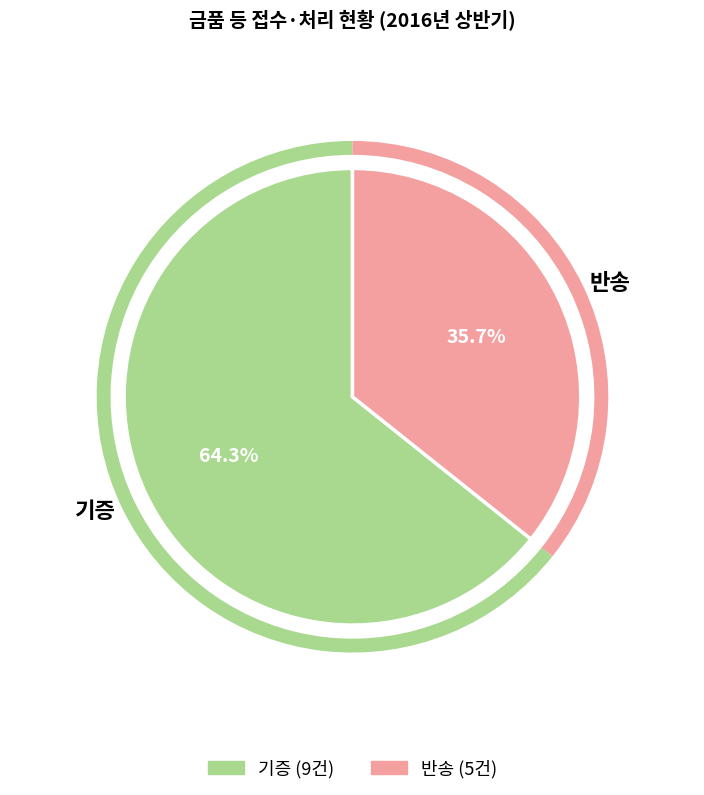

Is it true that 기증 is 79% of the pie?

False